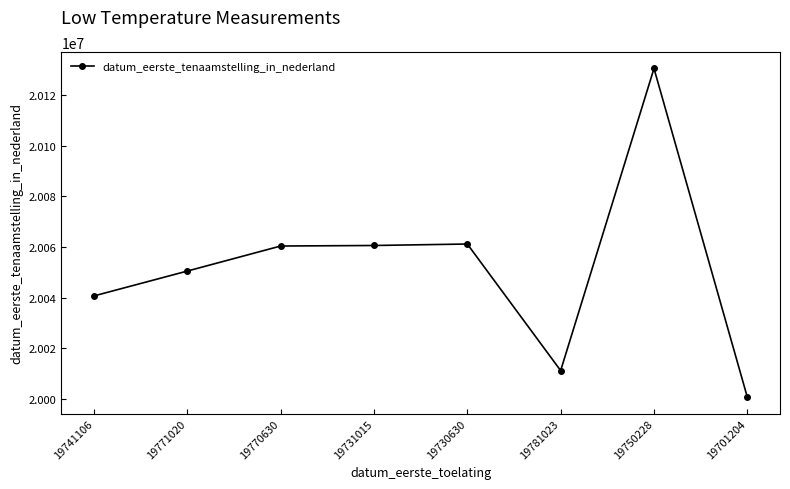

What is the label of the 5th point from the left?

19730630